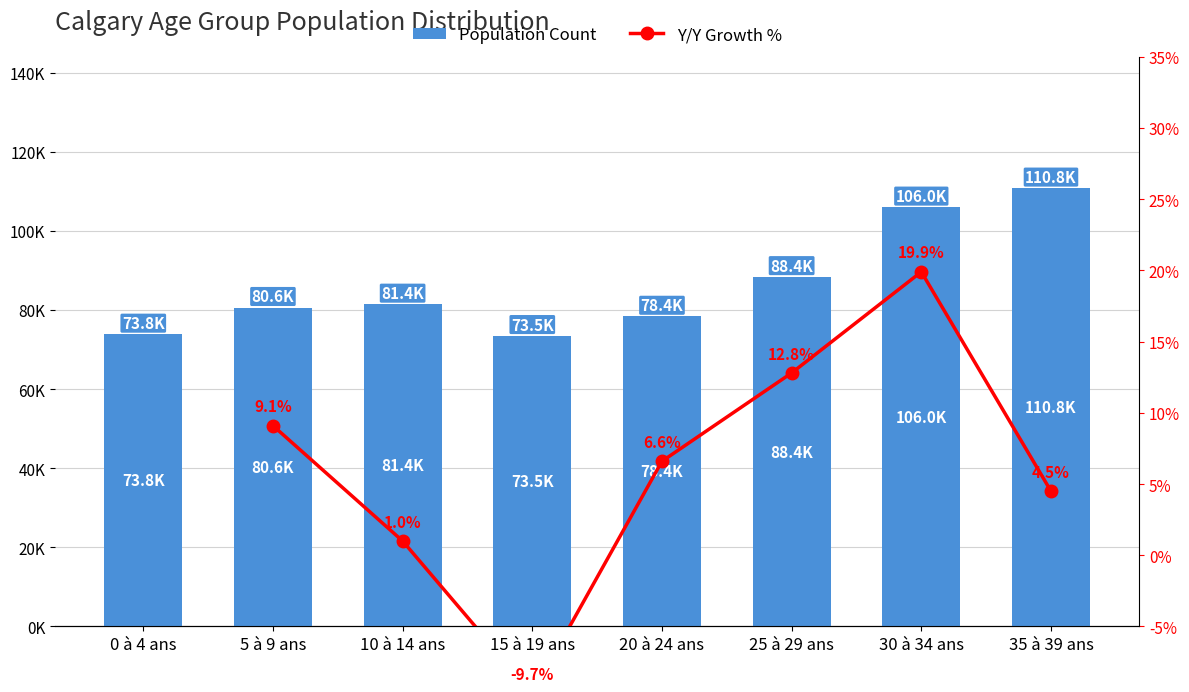

What is the maximum value shown in the chart?

110765